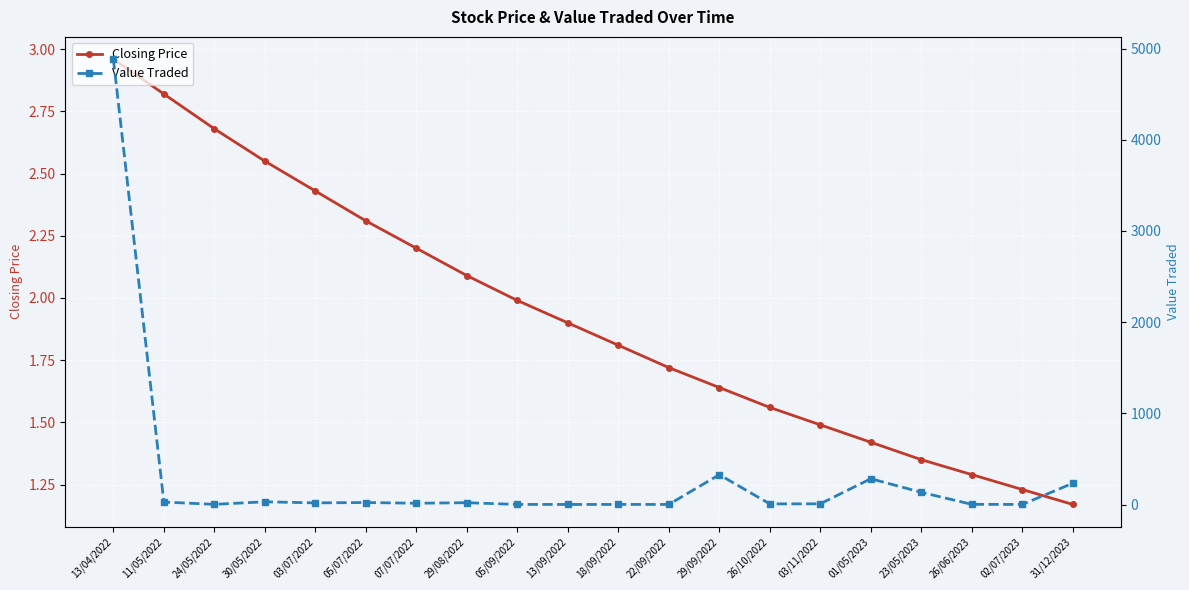

Is this an area chart (filled region under the line)?

No